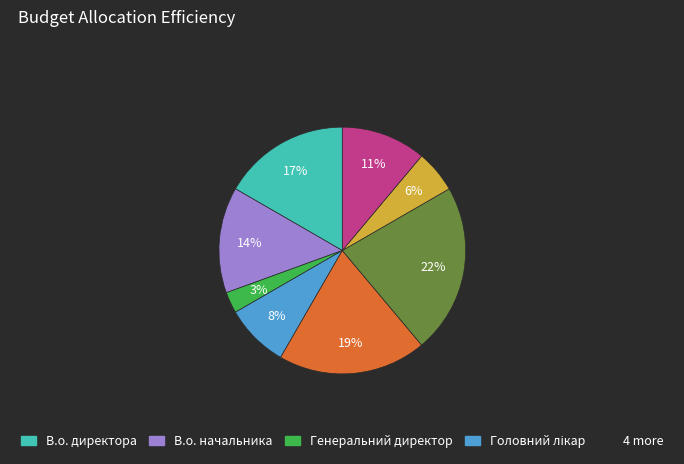

To the nearest percent, what is the difference between the largest and smallest slice percentages?

19%